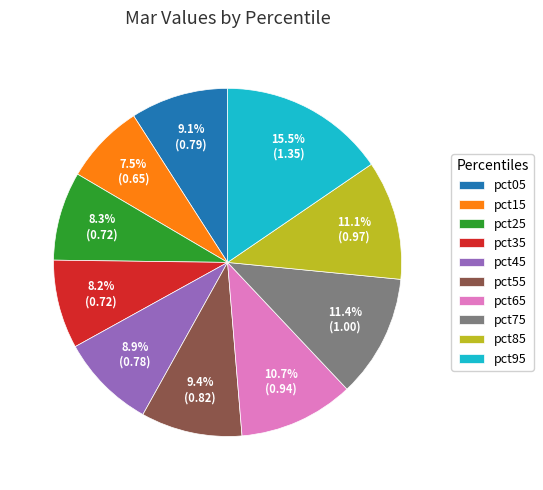

Is there a majority slice in this chart?

No